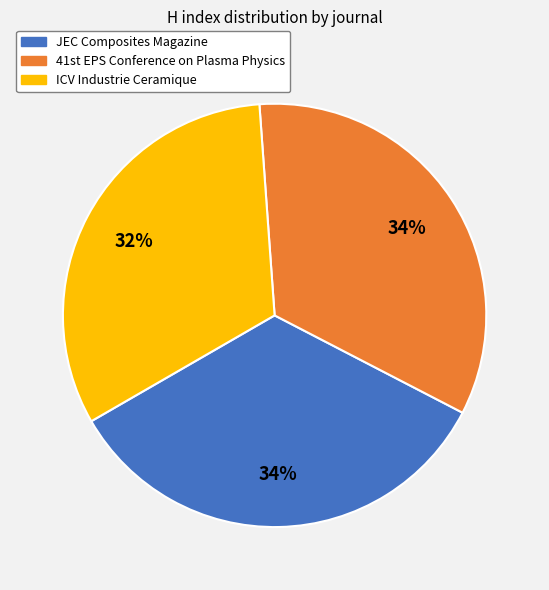

Is there any slice that represents more than half of the pie?

No